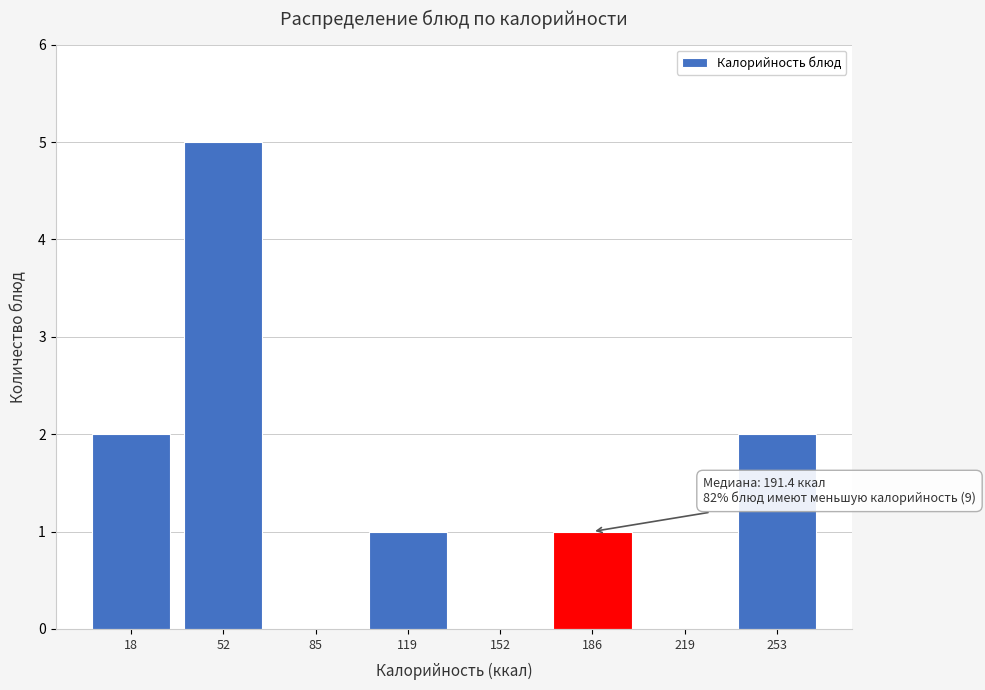

Reading left to right, transcribe all the data shown in this chart.

18=2	52=5	85=0	119=1	152=0	186=1	219=0	253=2